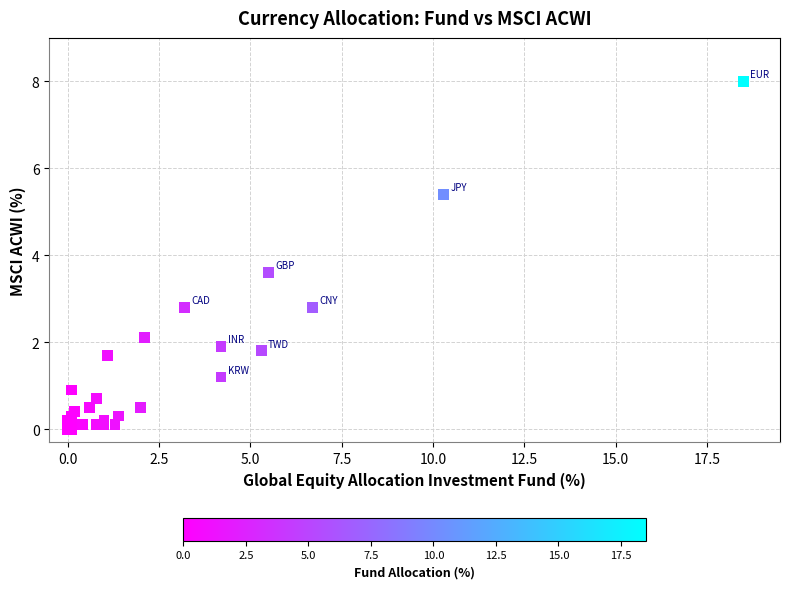

What Y value in the scatter plot is closest to 4?

3.6